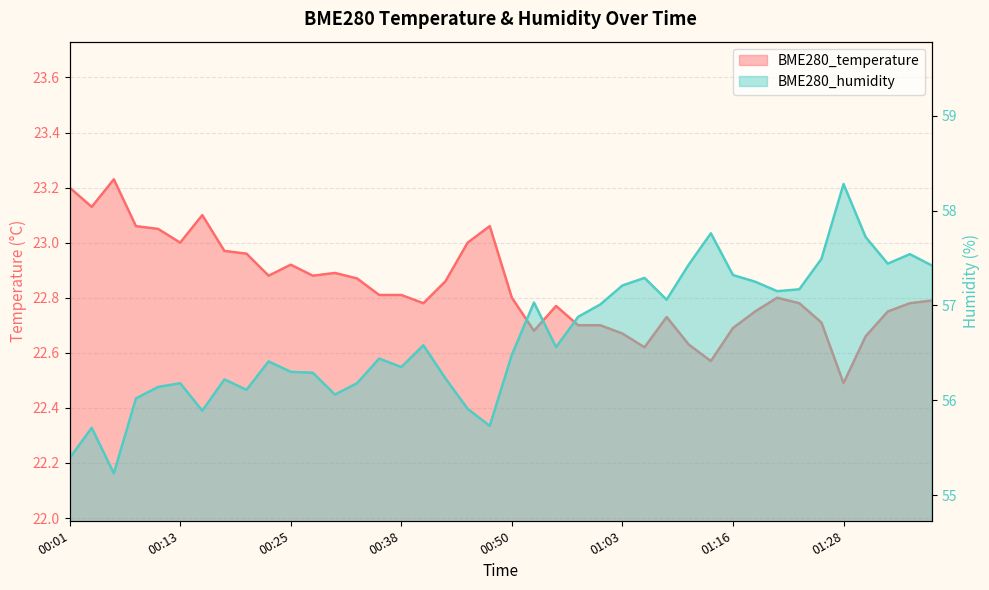

Which series has the largest range (max minus min)?

BME280_humidity